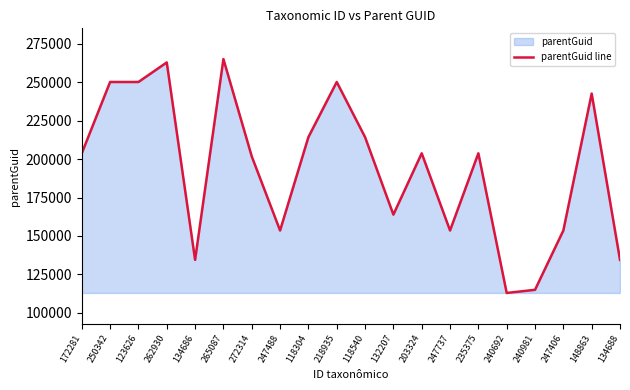

What is the sum of the values at 247488 and 240692?

266478